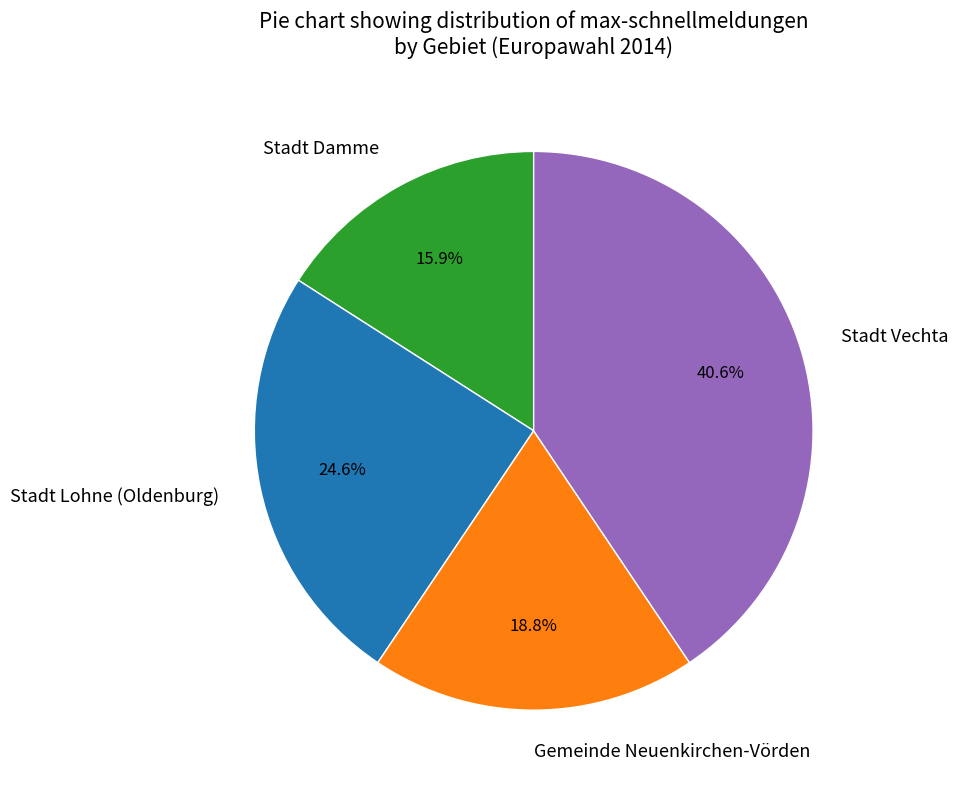

How many segments does this pie chart have?

4